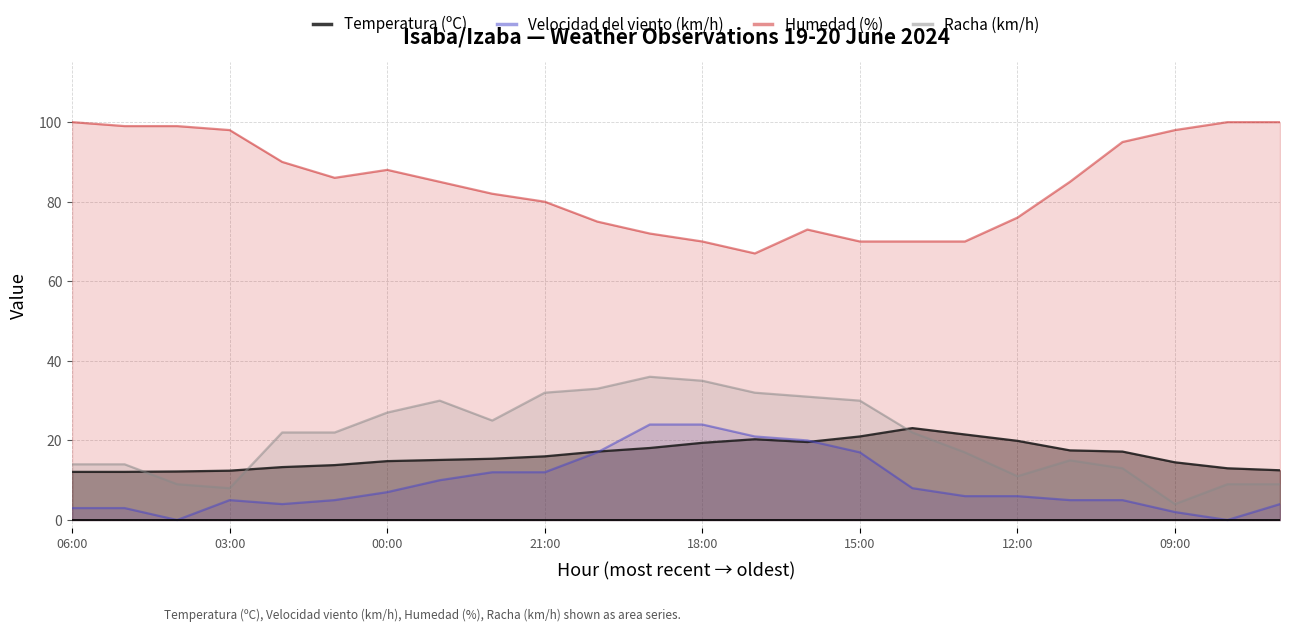

The Velocidad del viento (km/h) series shows 2.3 at 19. True or false?

False